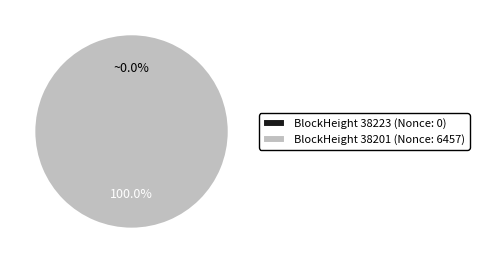

Which slice is the smallest?

38223